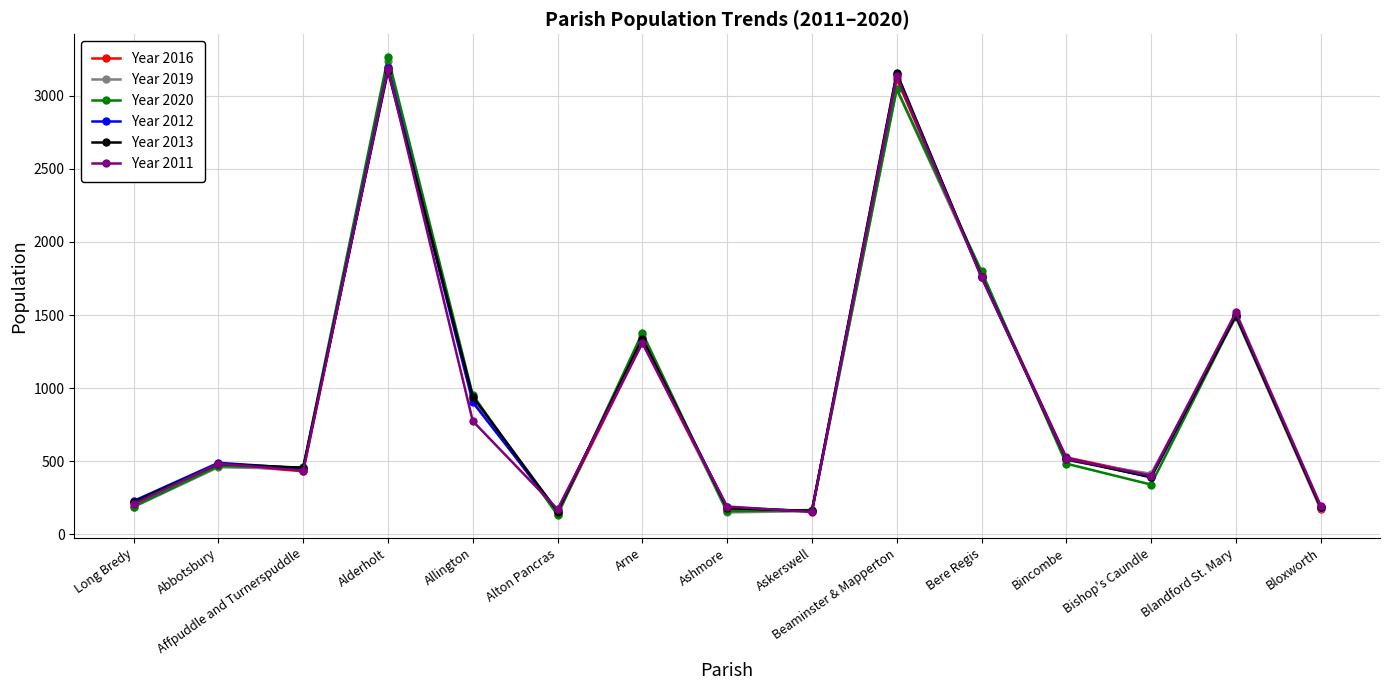

At how many categories does at least one series exceed 2598?

2